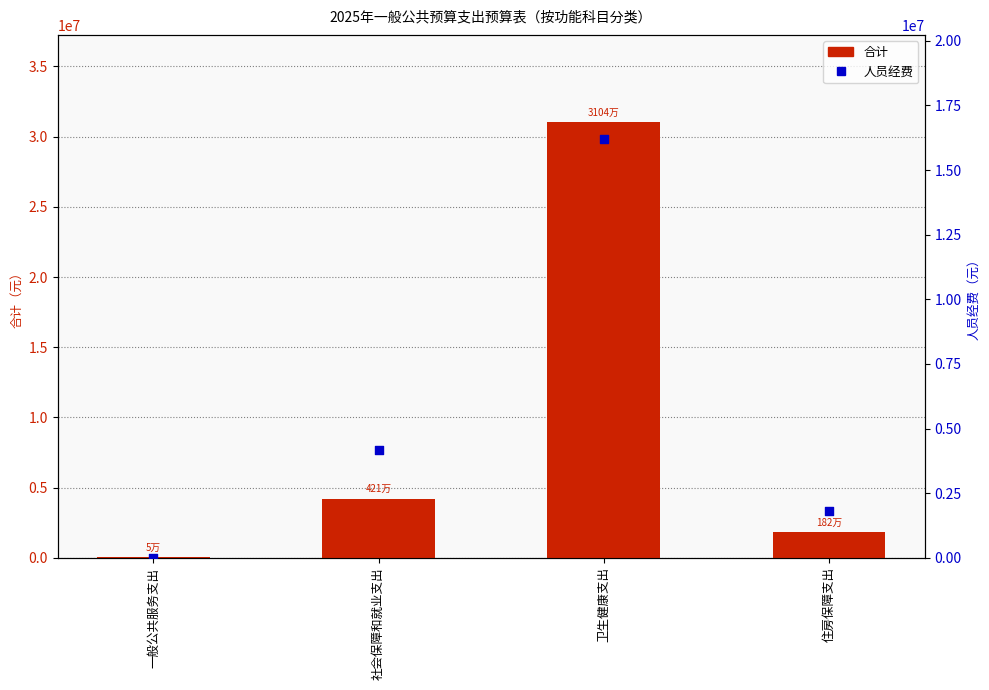

Which series contains the highest Y value?

合计